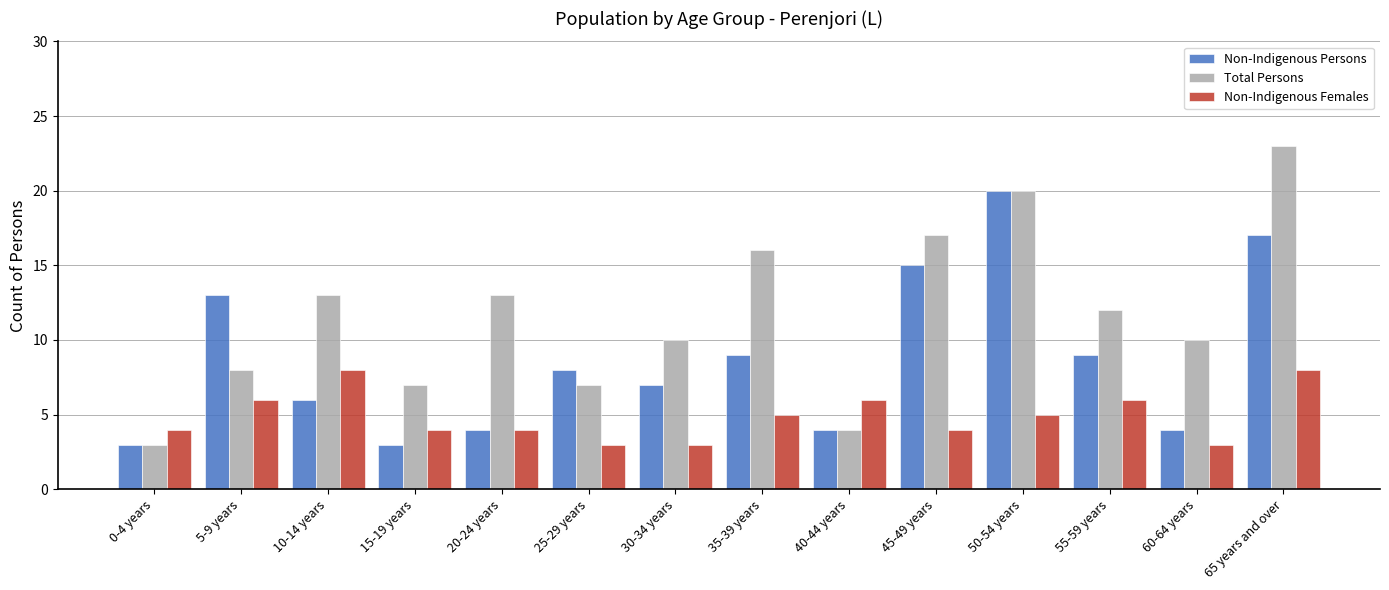

Which series has the largest total across all categories?

Total Persons